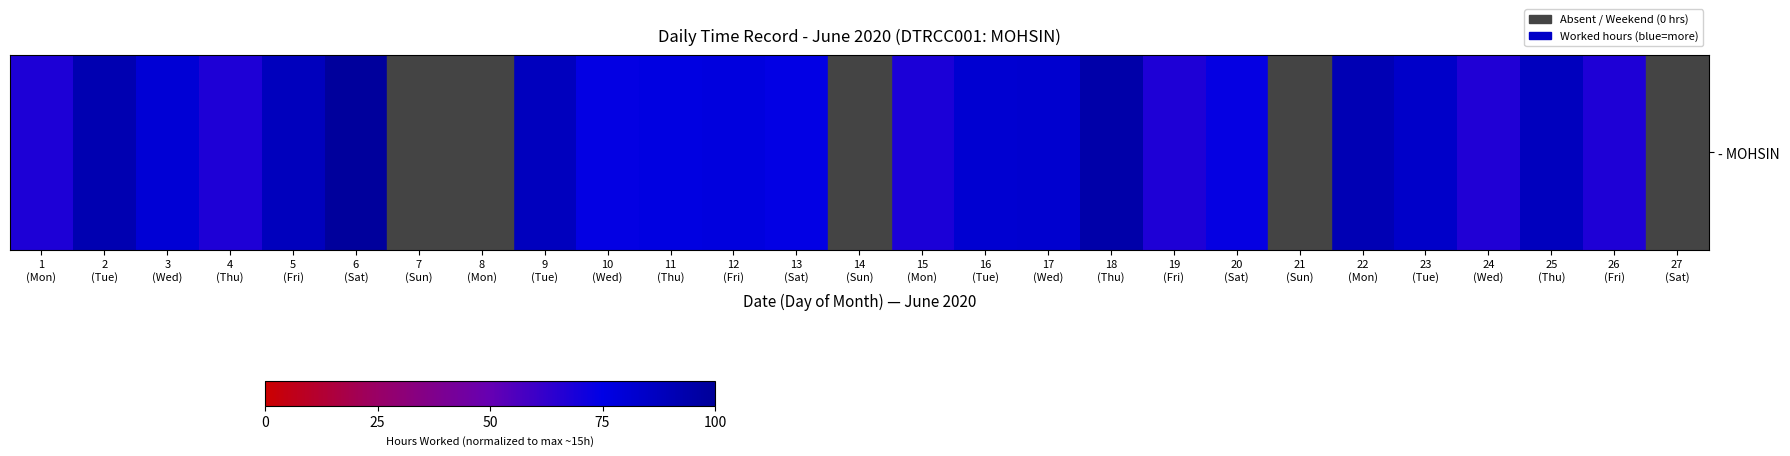

Rank the categories by value from highest to lowest.

6
(Sat), 18
(Thu), 2
(Tue), 22
(Mon), 5
(Fri), 9
(Tue), 25
(Thu), 23
(Tue), 17
(Wed), 16
(Tue), 3
(Wed), 12
(Fri), 11
(Thu), 13
(Sat), 10
(Wed), 20
(Sat), 15
(Mon), 1
(Mon), 26
(Fri), 4
(Thu), 19
(Fri), 24
(Wed), 7
(Sun), 8
(Mon), 14
(Sun), 21
(Sun), 27
(Sat)